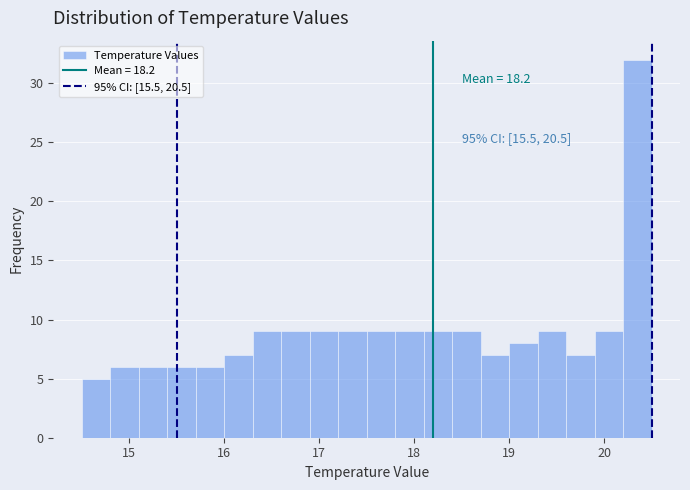

Around what value on the x-axis is the tallest bar? Give the approximate position of its centre, as read against the axis.

20.4